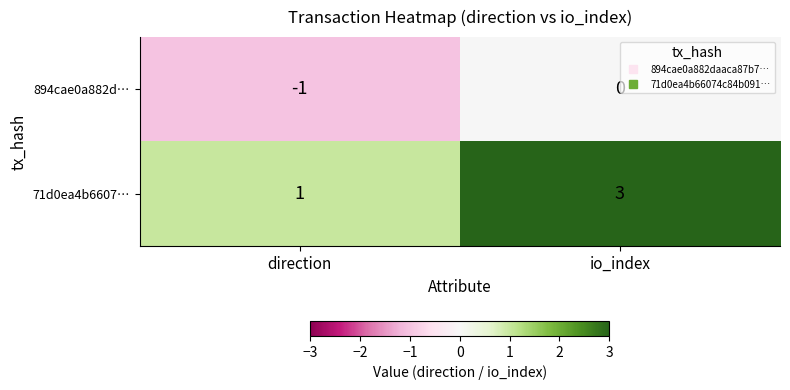

Which series has the largest total across all categories?

71d0ea4b6607…